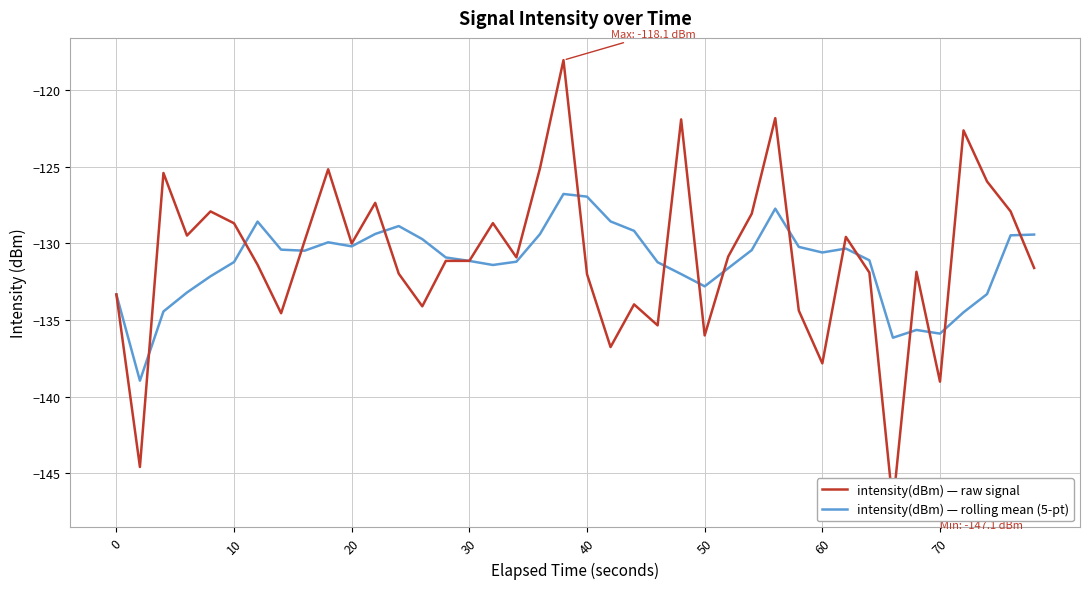

What is the minimum value for intensity(dBm) — rolling mean (5-pt)?

-139.0